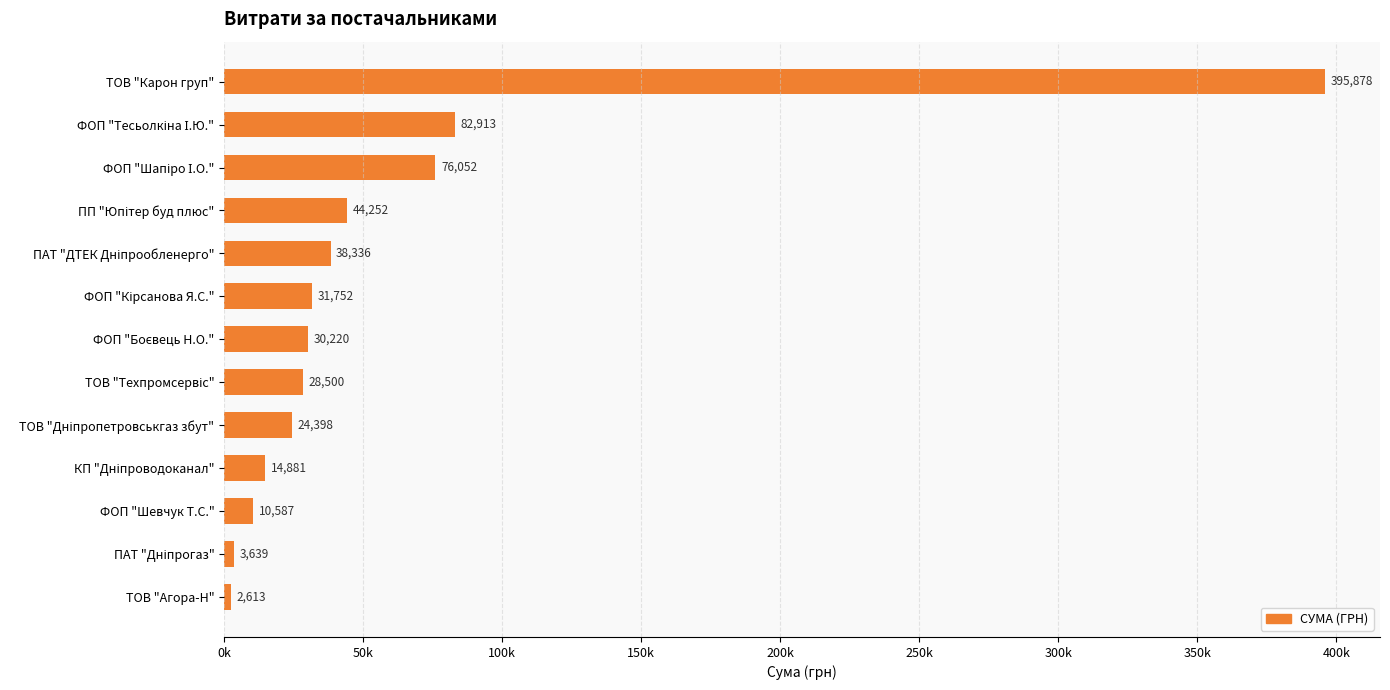

Are the bars grouped side by side (vs. stacked)?

No